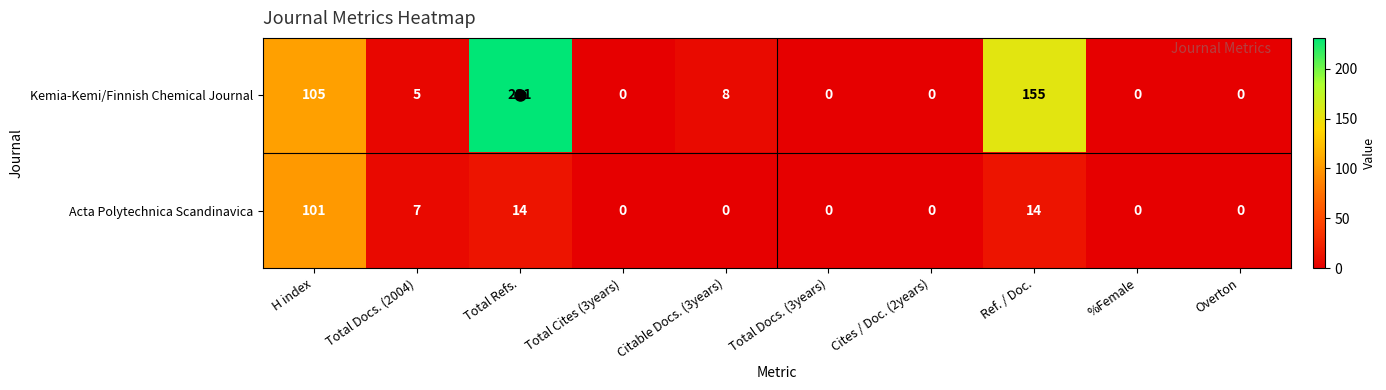

Which series changed the most between Total Refs. and Overton?

Kemia-Kemi/Finnish Chemical Journal